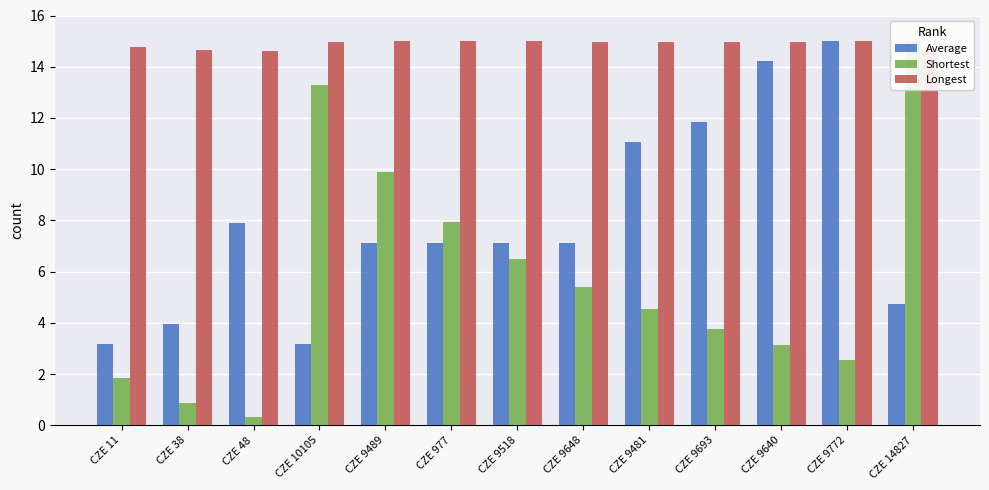

Which category has the highest value across all series?

CZE 9772